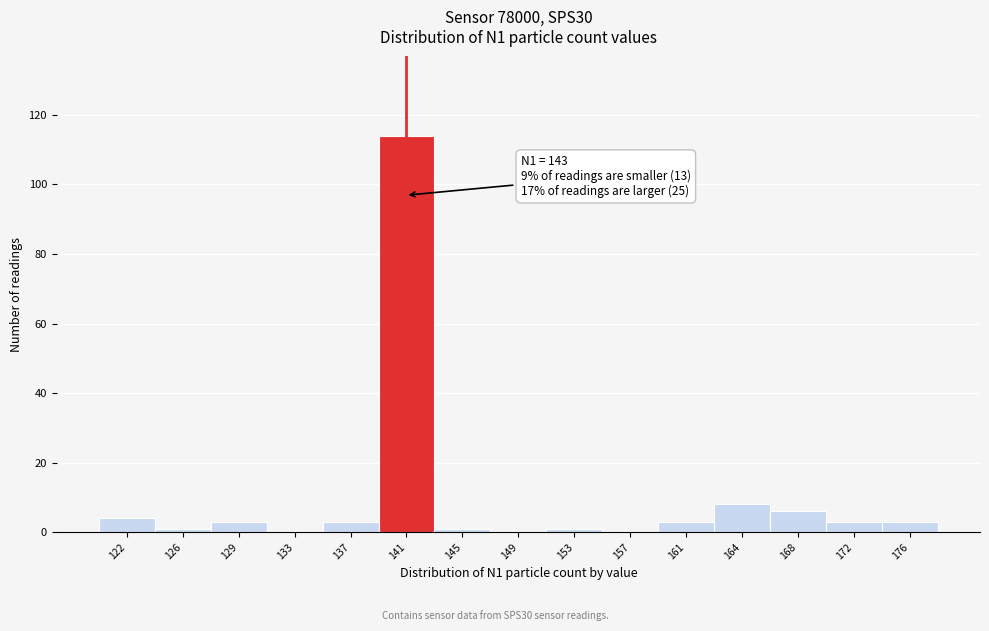

Reading left to right, what are all the values shown in this chart?

122=4	126=1	129=3	133=0	137=3	141=114	145=1	149=0	153=1	157=0	161=3	164=8	168=6	172=3	176=3